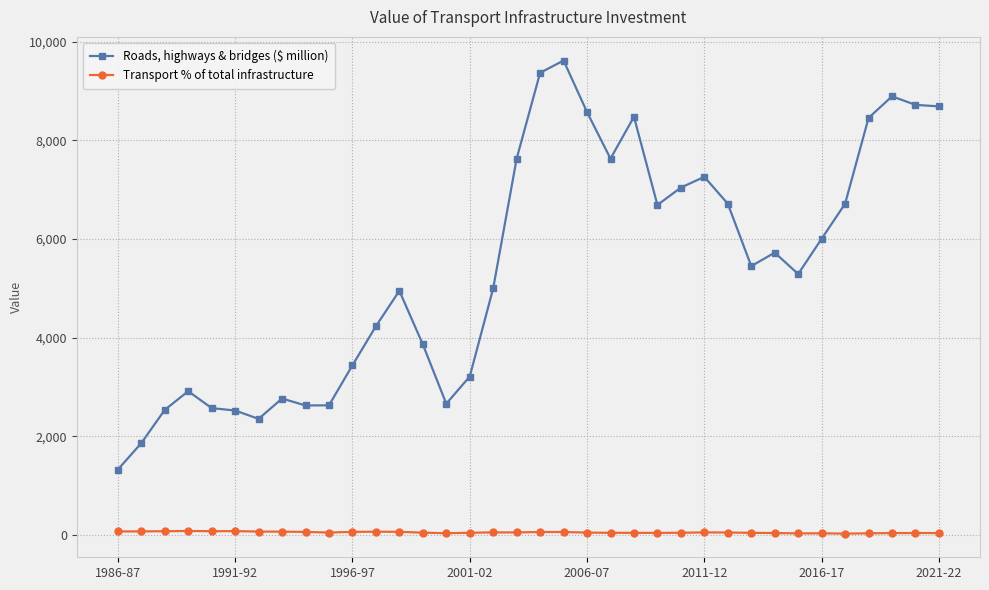

What is the lowest value of the Roads, highways & bridges ($ million) series?

1324.6